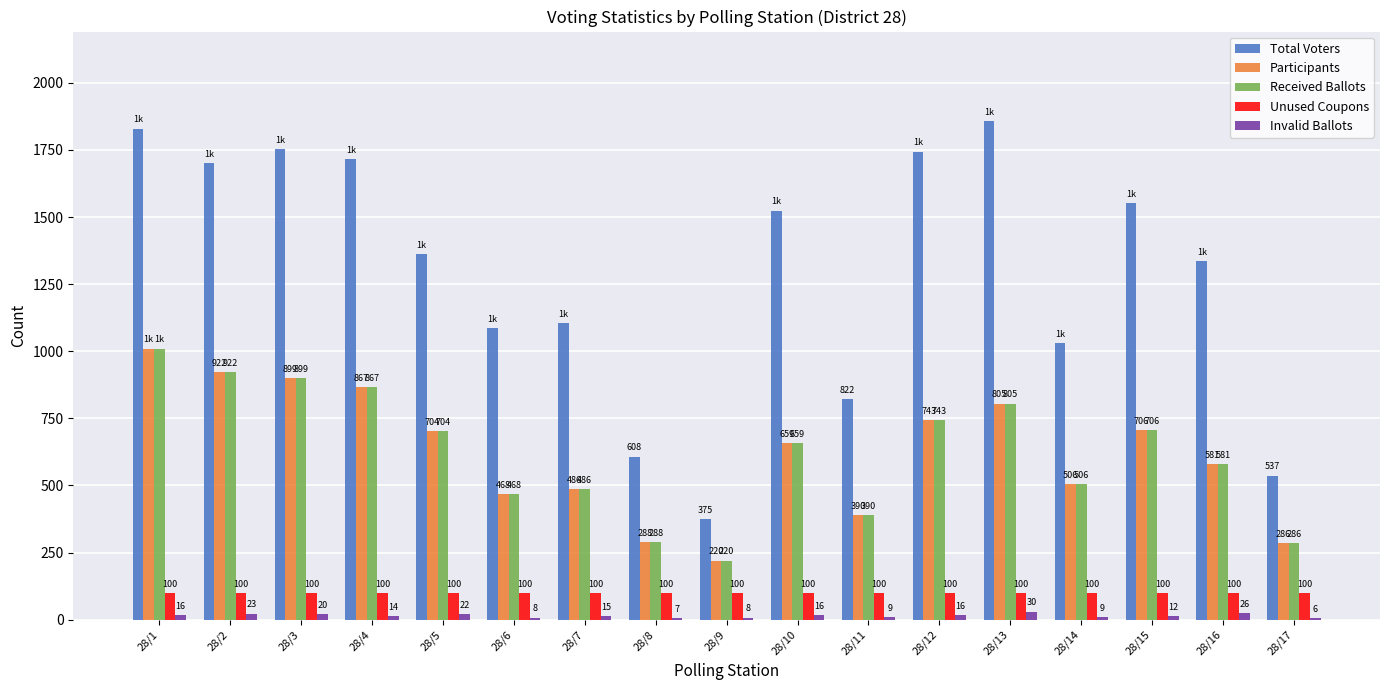

True or false: Received Ballots has a value of 220 at 28/9.

True